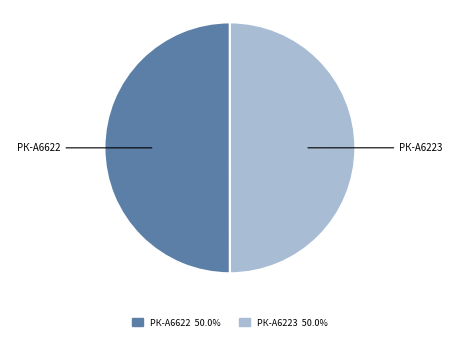

Approximately how many times larger is the value at РК-А6622 50.0% compared to РК-А6223 50.0%?

1.0